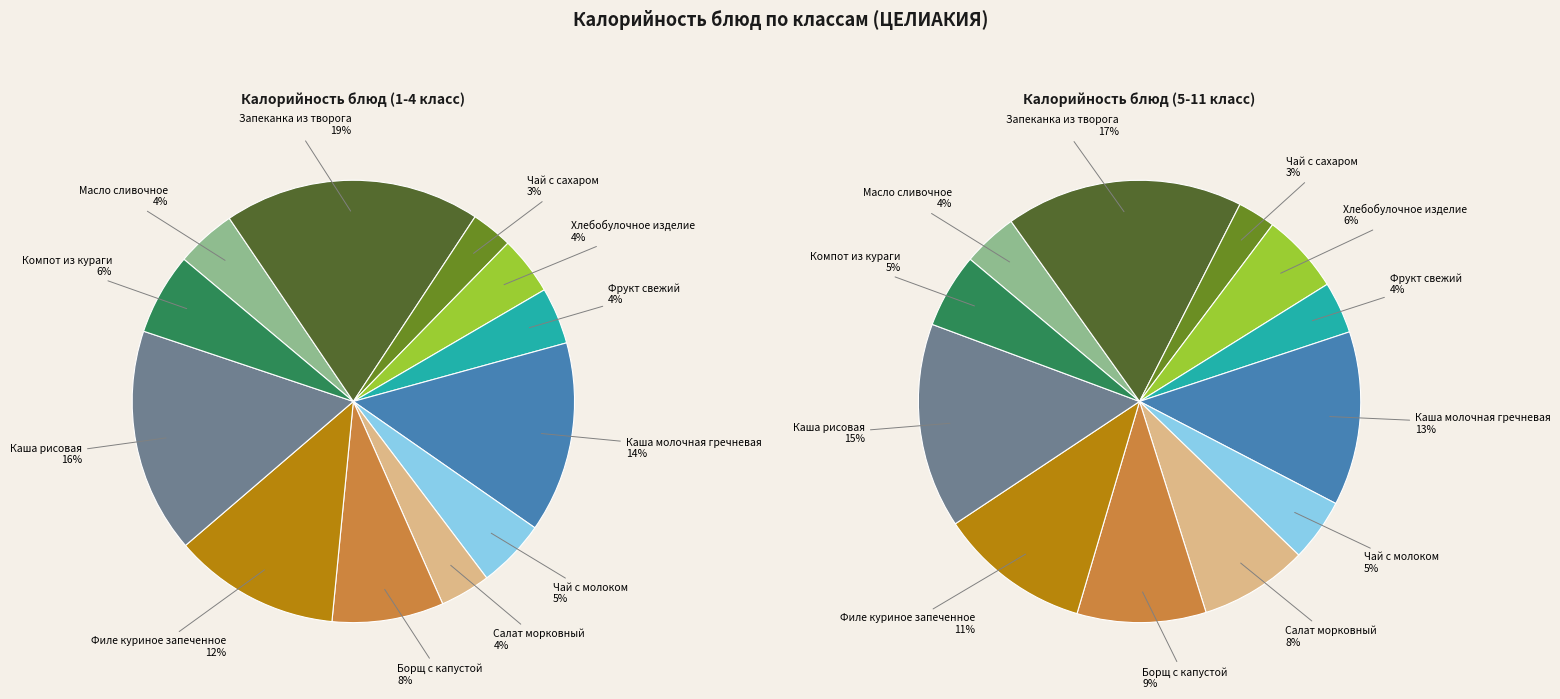

Rank the categories by value from highest to lowest.

Запеканка из творога, Каша рисовая, Каша молочная гречневая, Филе куриное запеченное, Борщ с капустой, Компот из кураги, Чай с молоком, Масло сливочное, Хлебобулочное изделие, Фрукт свежий, Салат морковный, Чай с сахаром